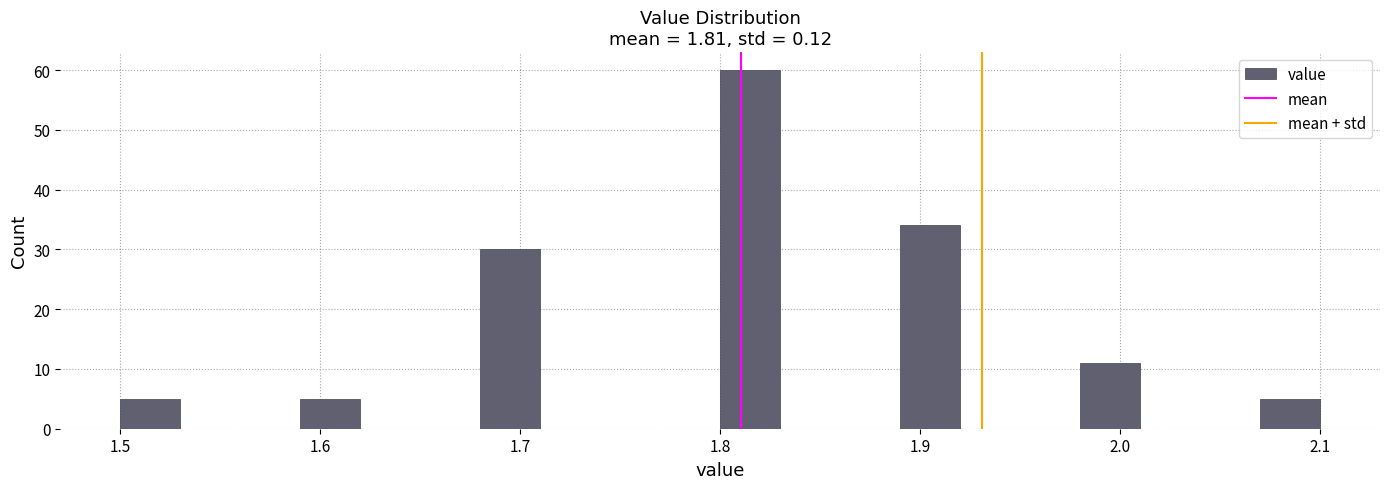

Around what value on the x-axis is the tallest bar? Give the approximate position of its centre, as read against the axis.

1.82